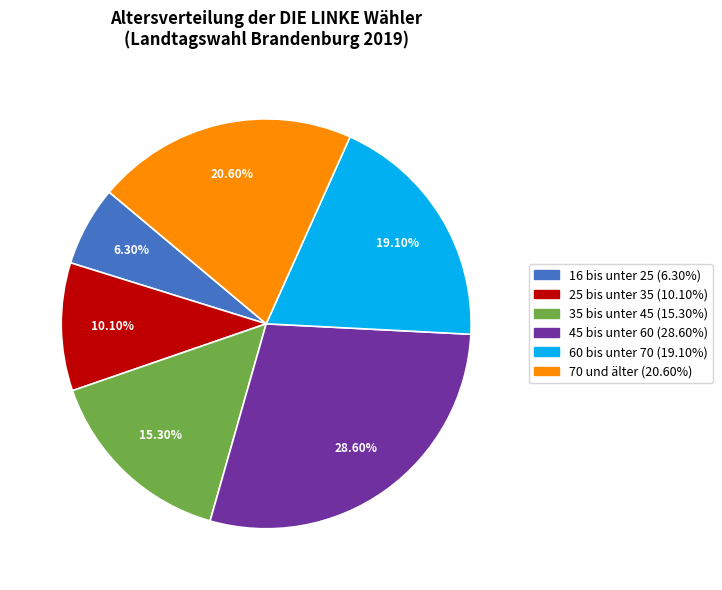

What portion of the pie excludes 35 bis unter 45?

84.7%